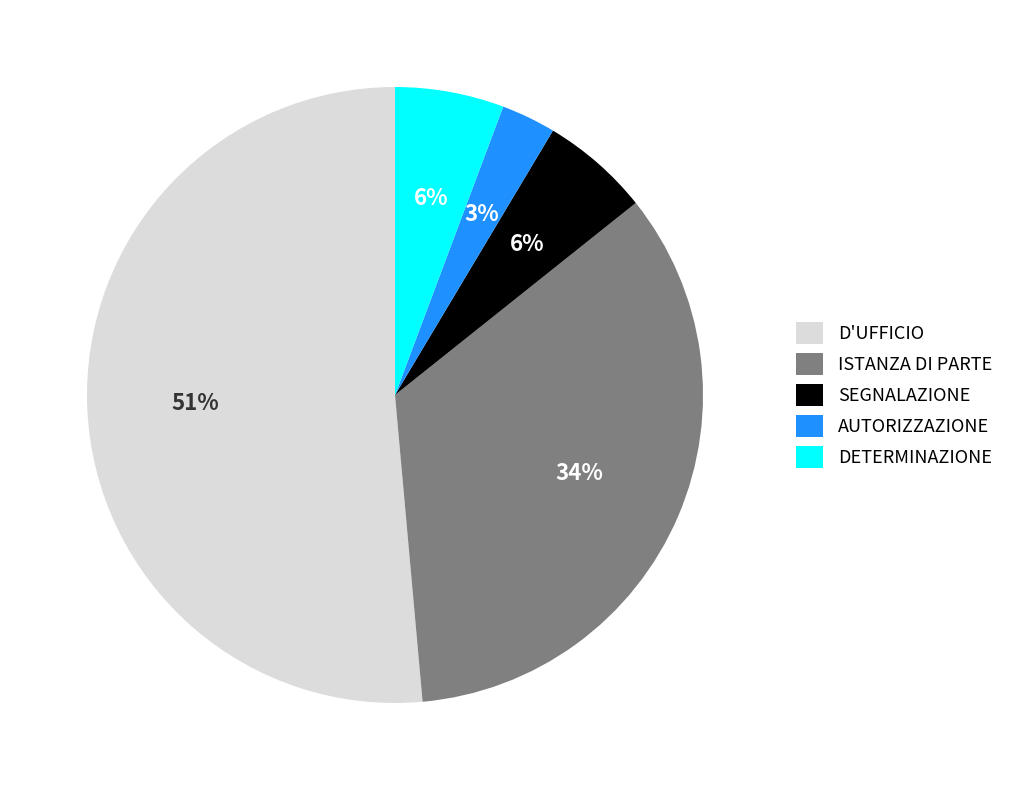

Combined, do AUTORIZZAZIONE and SEGNALAZIONE account for over 50%?

No